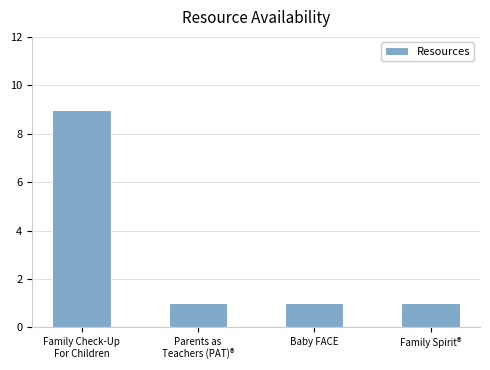

What is the maximum value shown in the chart?

9